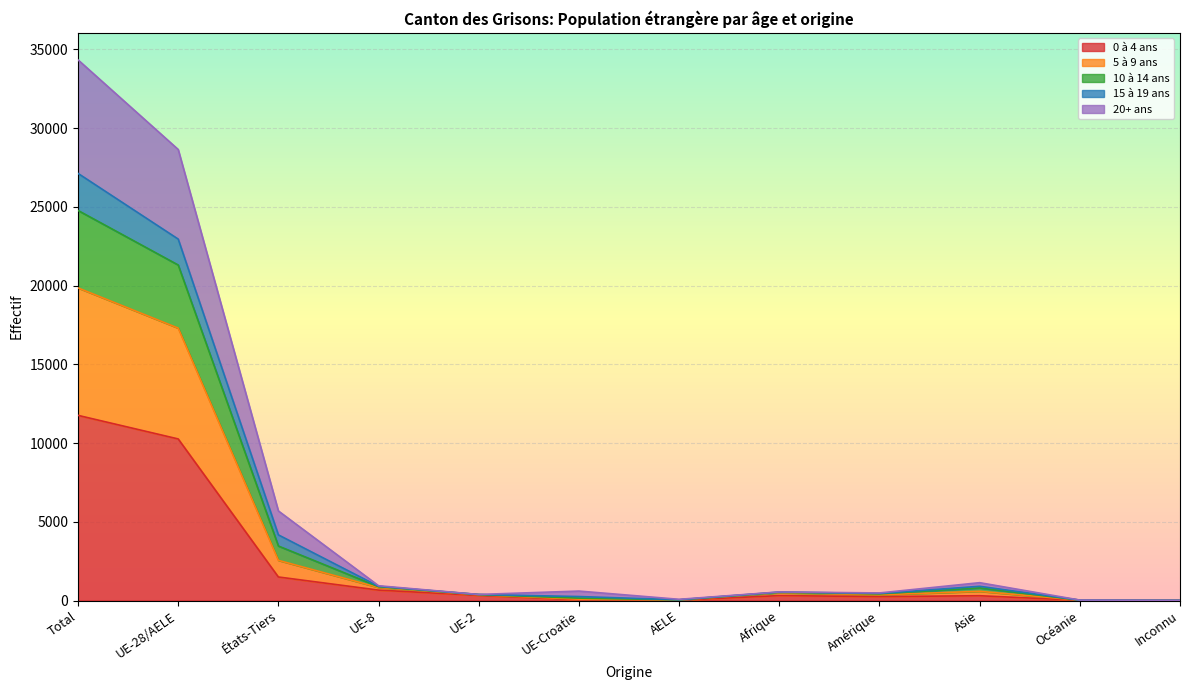

At which label does 0 à 4 ans reach its peak?

Total